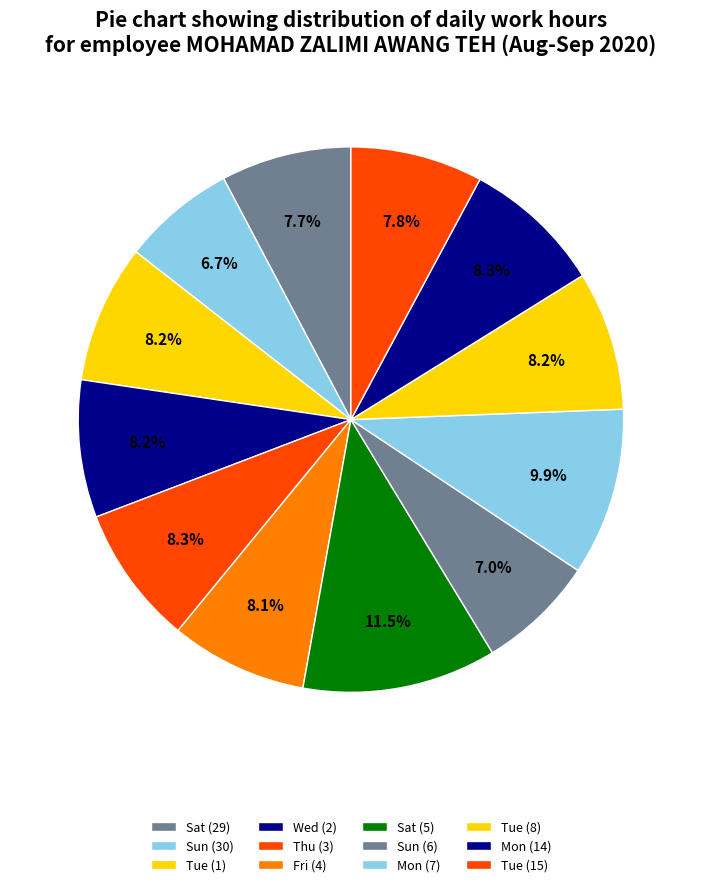

Count the number of slices in the pie.

12